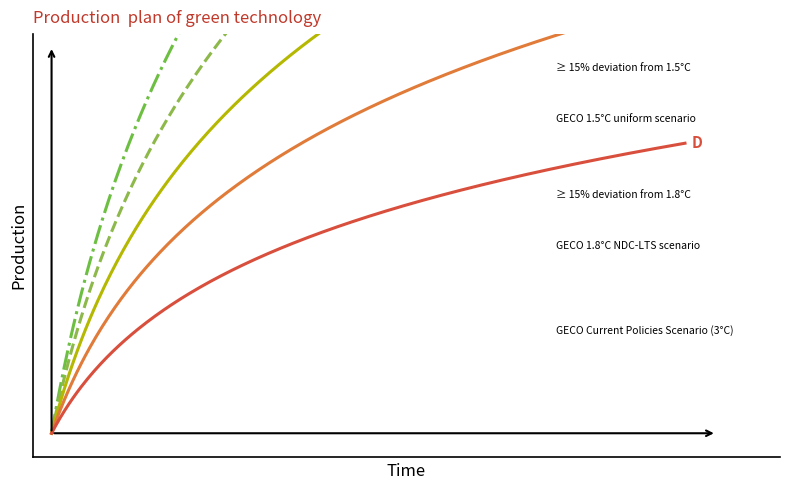

True or false: Water Body Classification Year has a value of 773 at 2015.

False